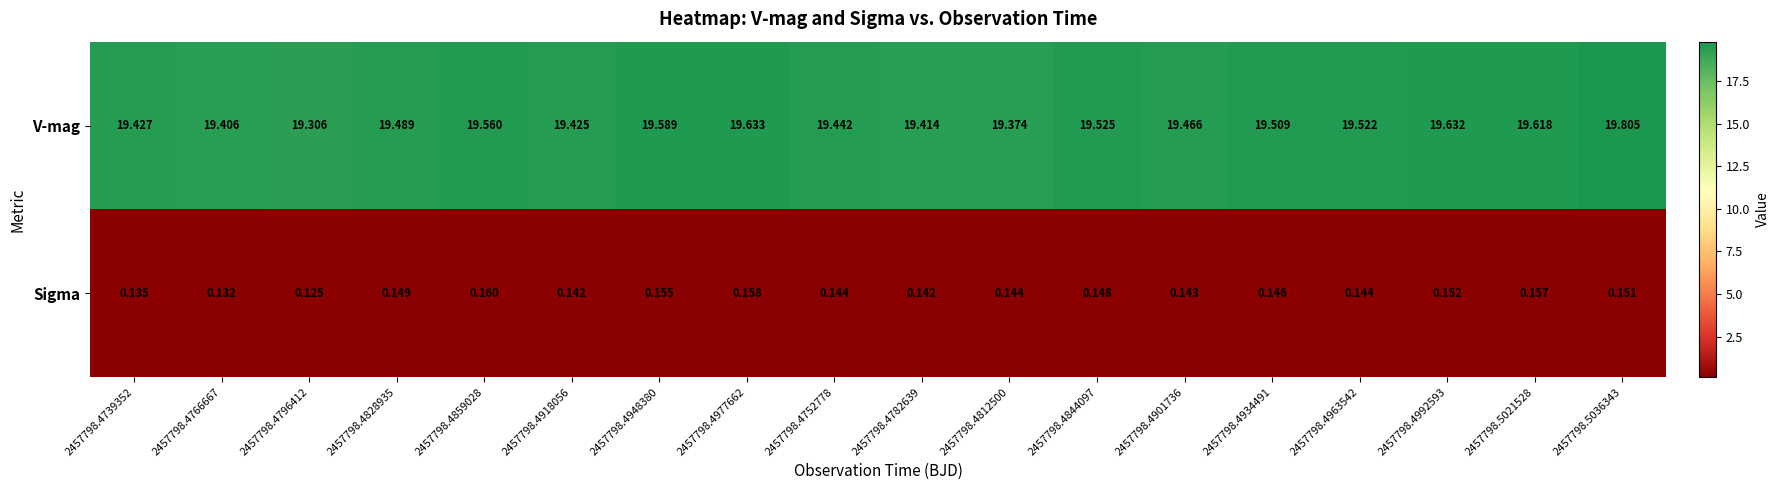

Which series changed the most between 2457798.4828935 and 2457798.4992593?

V-mag